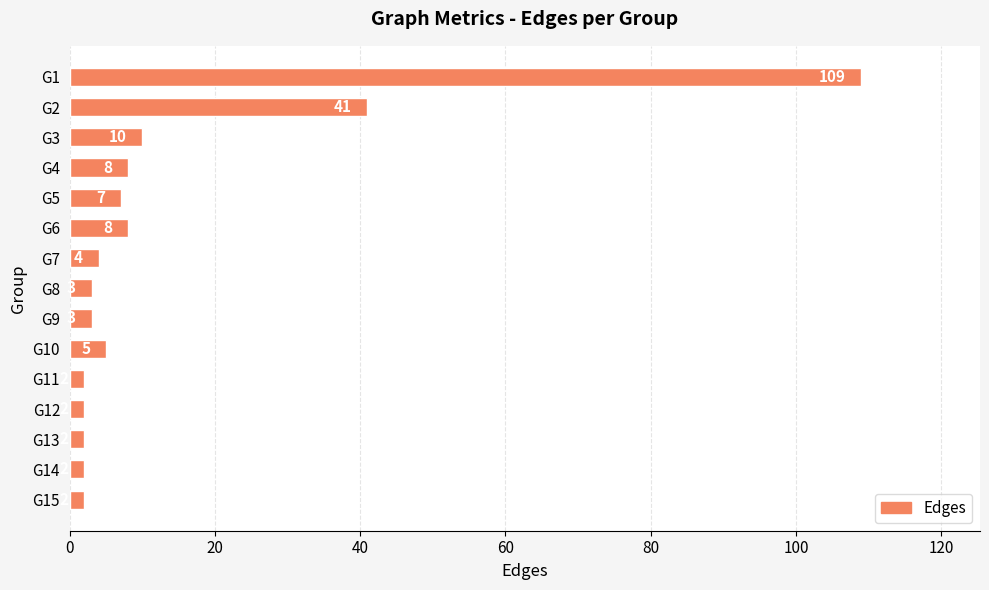

Does the chart contain stacked bars?

No